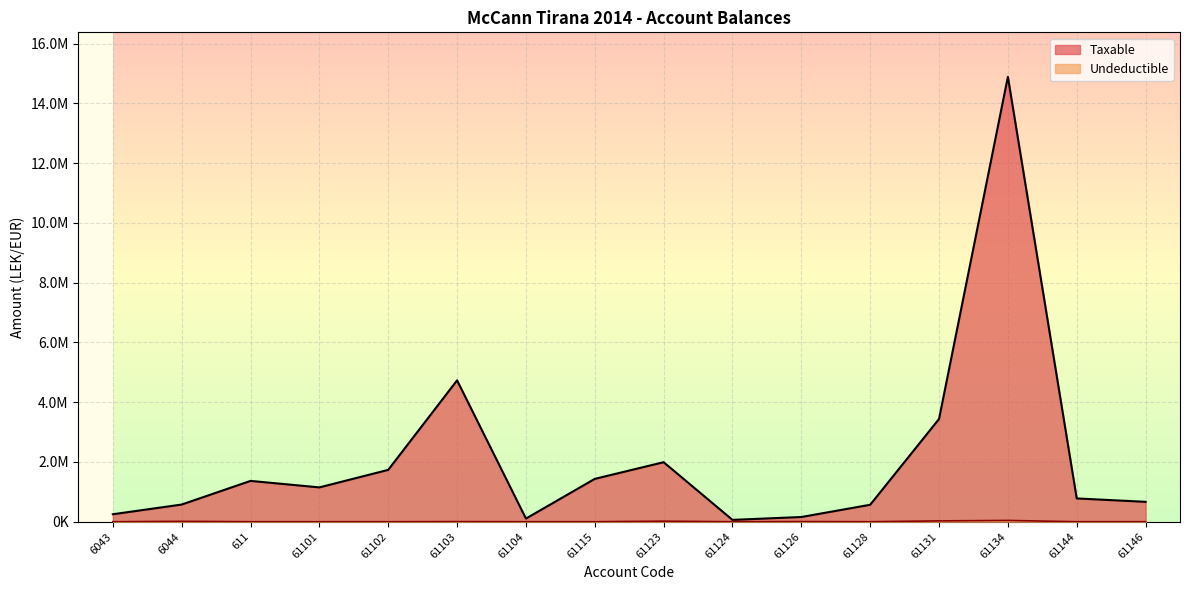

Which has a higher value, 61115 or 61131?

61131